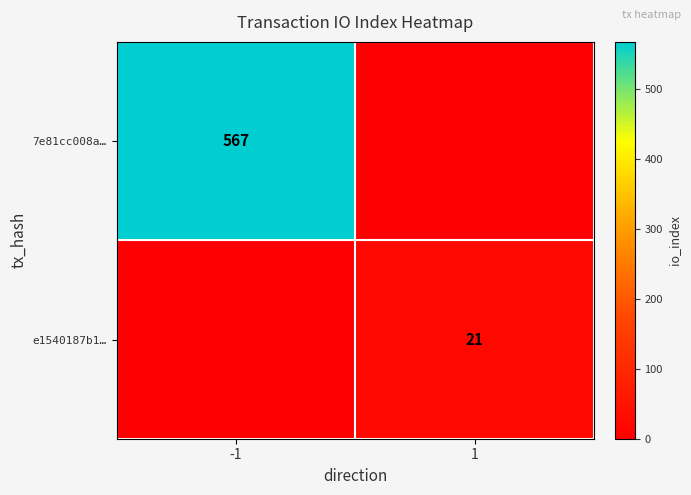

At which category is the sum across all series the highest?

-1